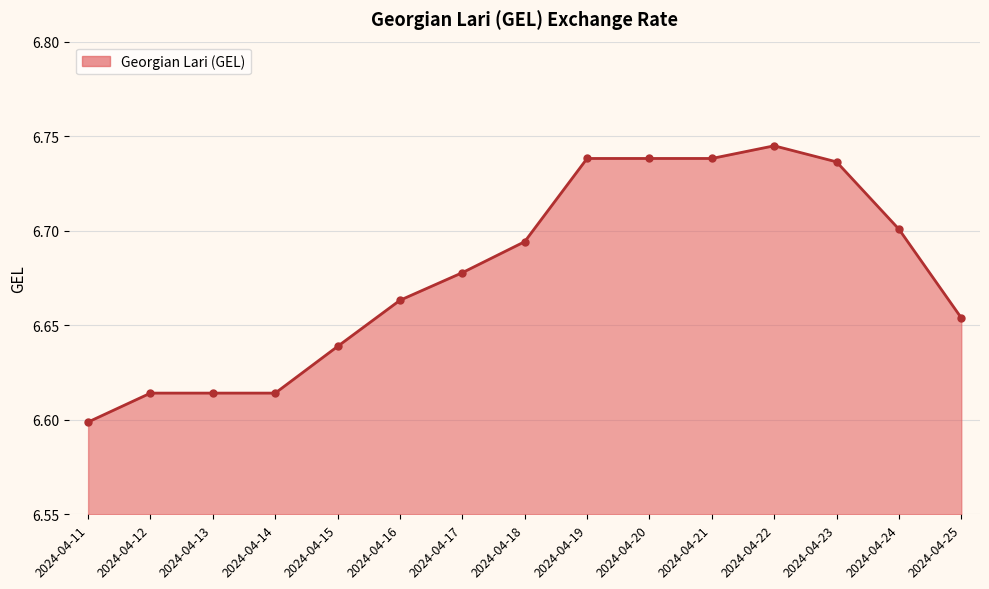

Between 2024-04-21 and 2024-04-15, which is larger?

2024-04-21